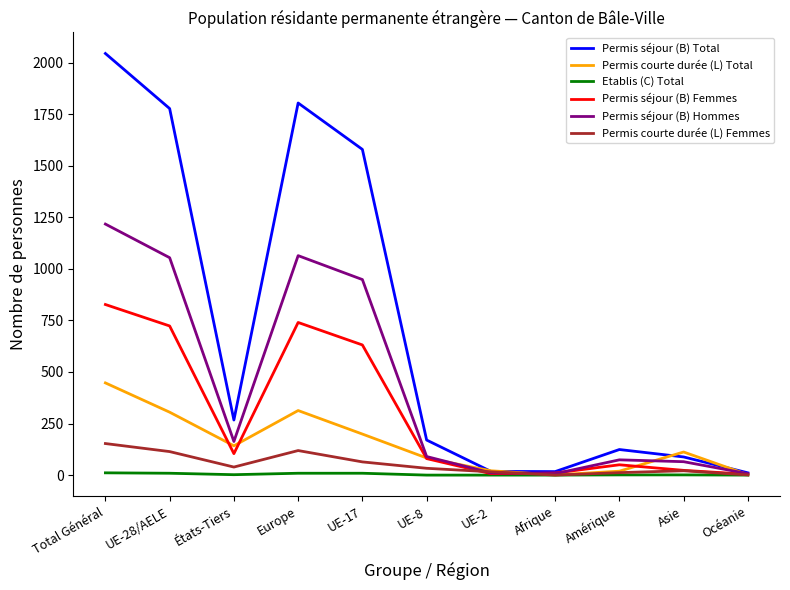

What is the maximum value shown in the chart?

2044